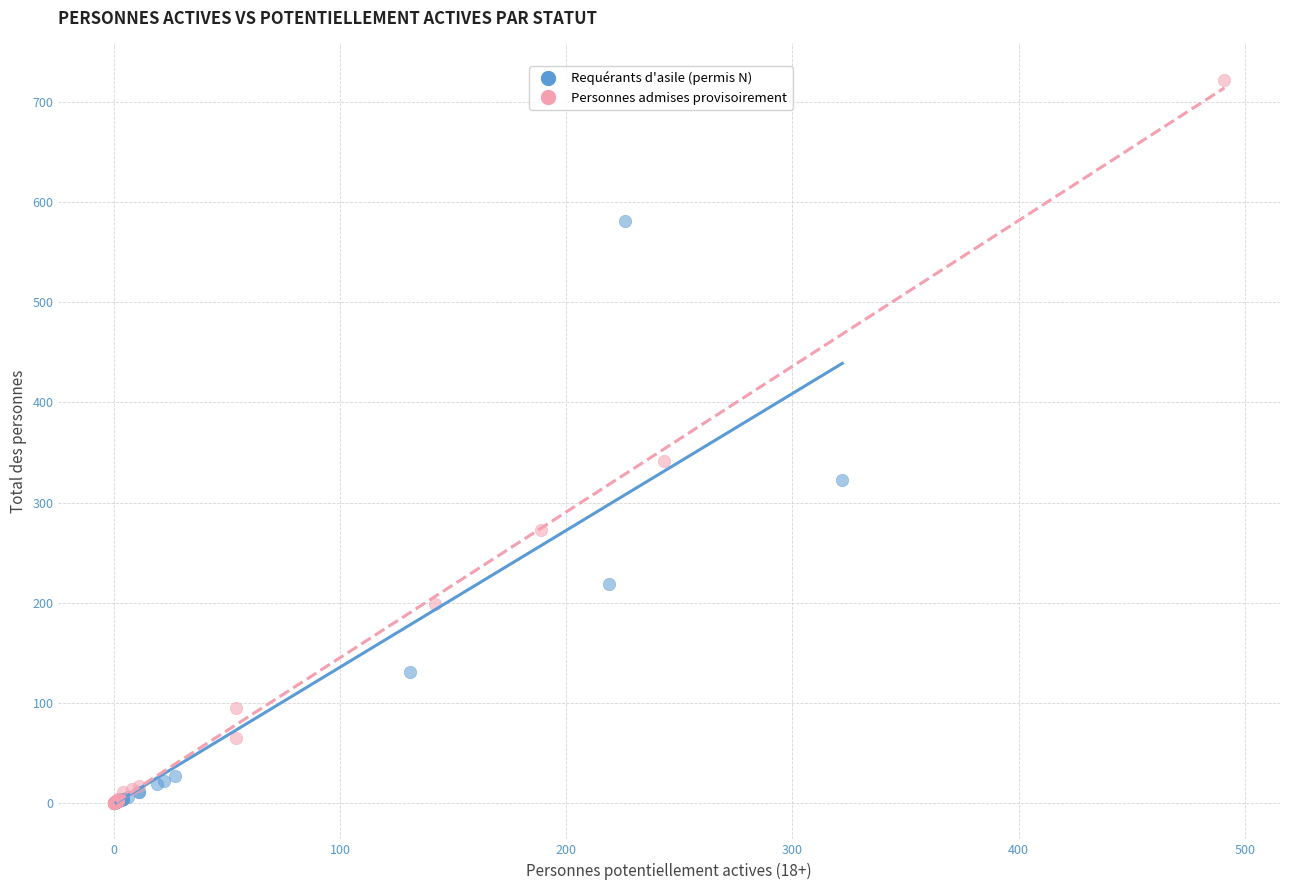

Which series contains the highest Y value?

Personnes admises provisoirement